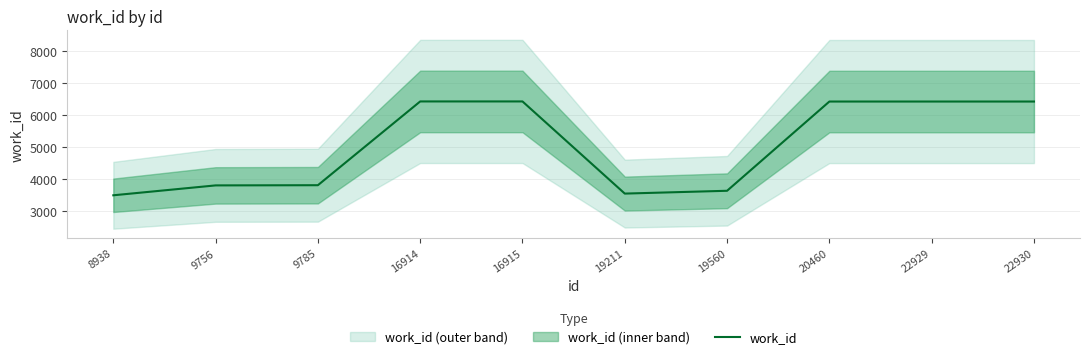

How many interior local valleys (lower than both neighbors) does the data have?

1